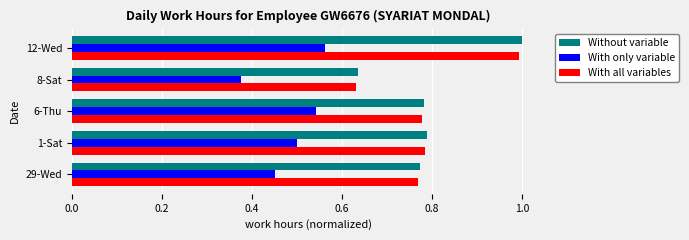

At which category does the chart reach its minimum across all series?

8-Sat